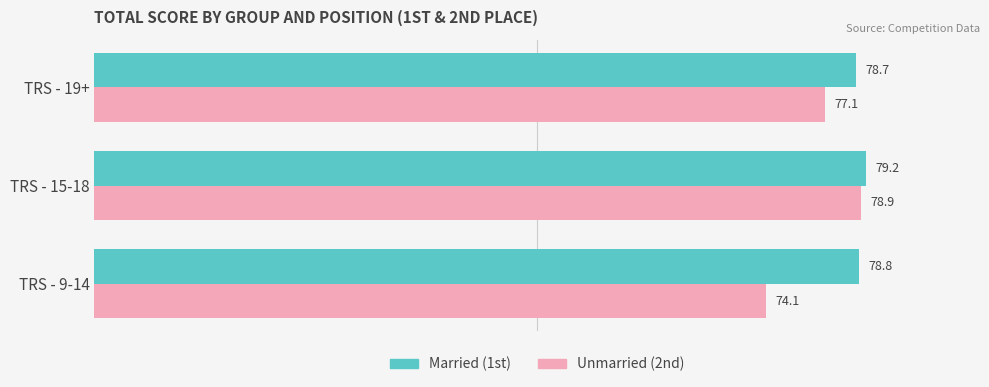

Which label corresponds to the largest value in the chart?

TRS - 15-18